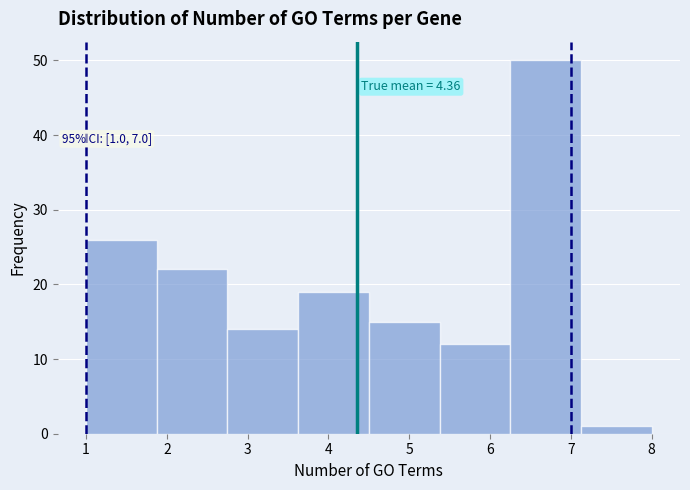

Which range on the x-axis has the tallest bar?

6.3 to 7.1